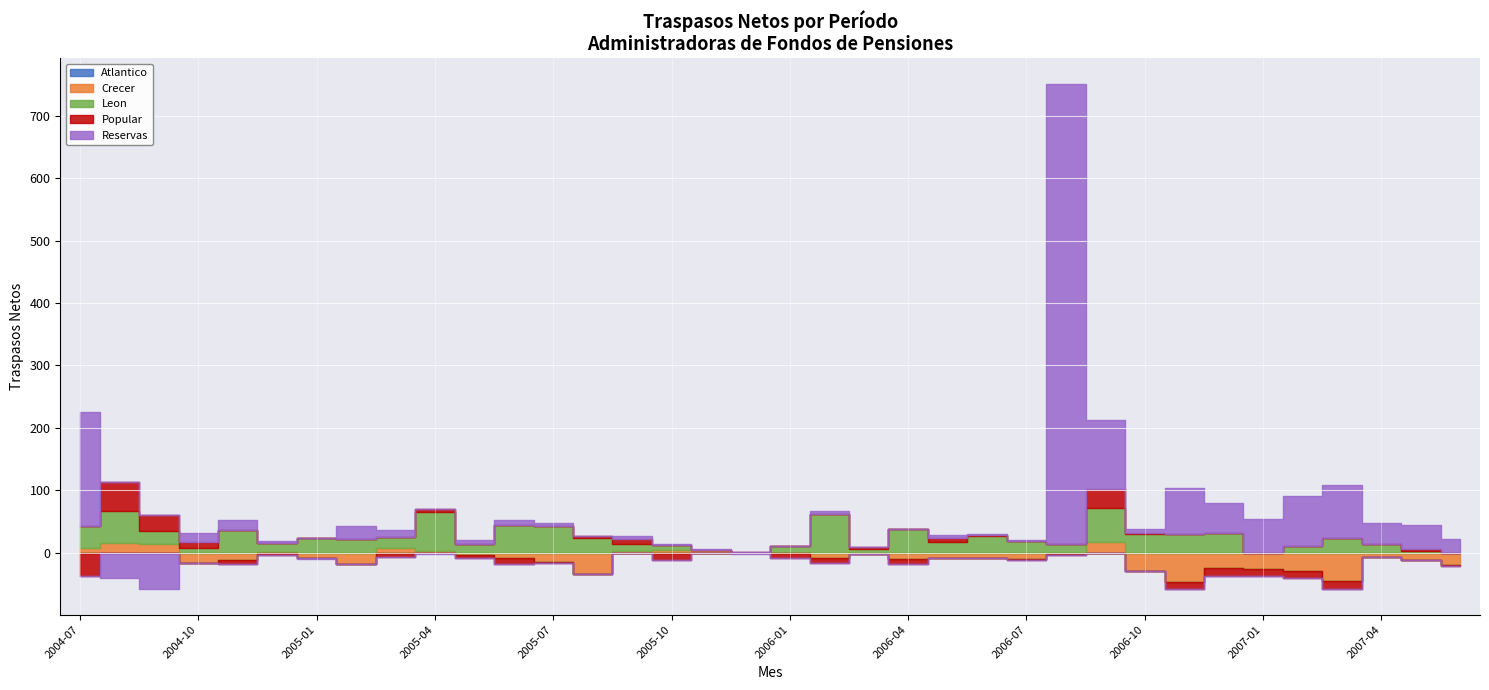

Is the value of Crecer at 2006-11 greater than the value of Reservas at 2006-11?

No